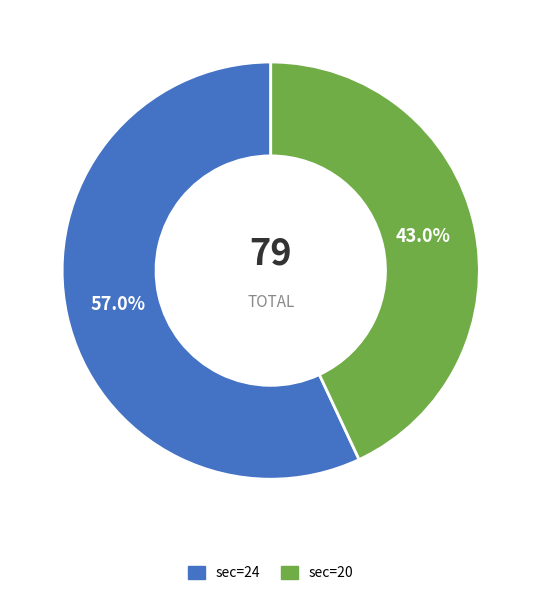

Does any single category account for the majority?

Yes